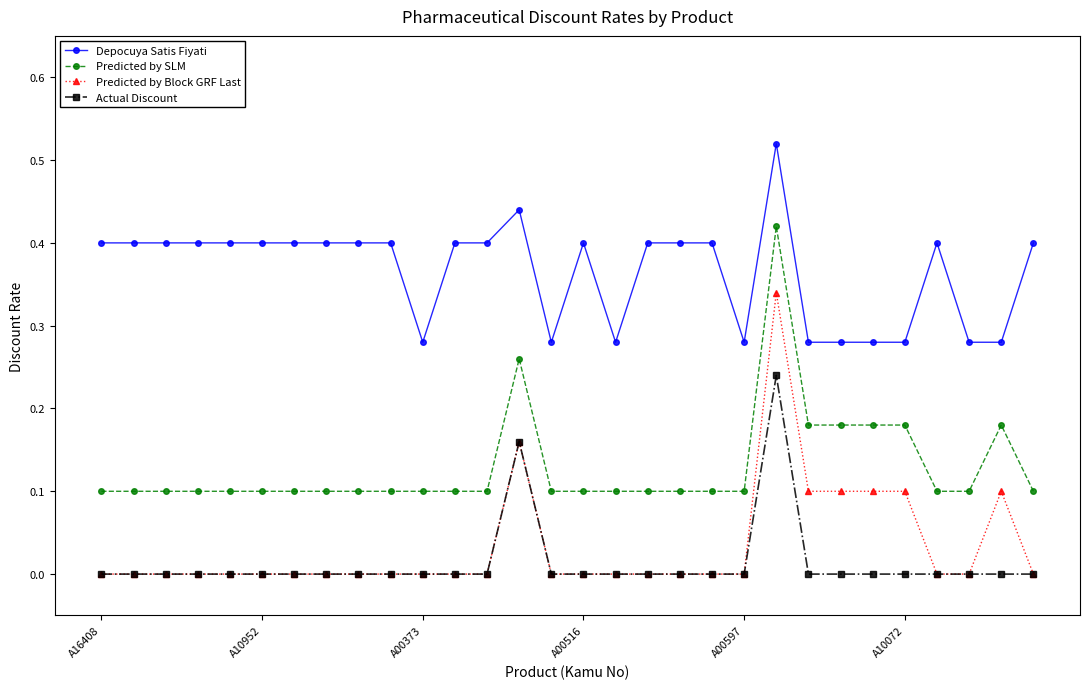

Which series has the widest spread of values?

Predicted by Block GRF Last